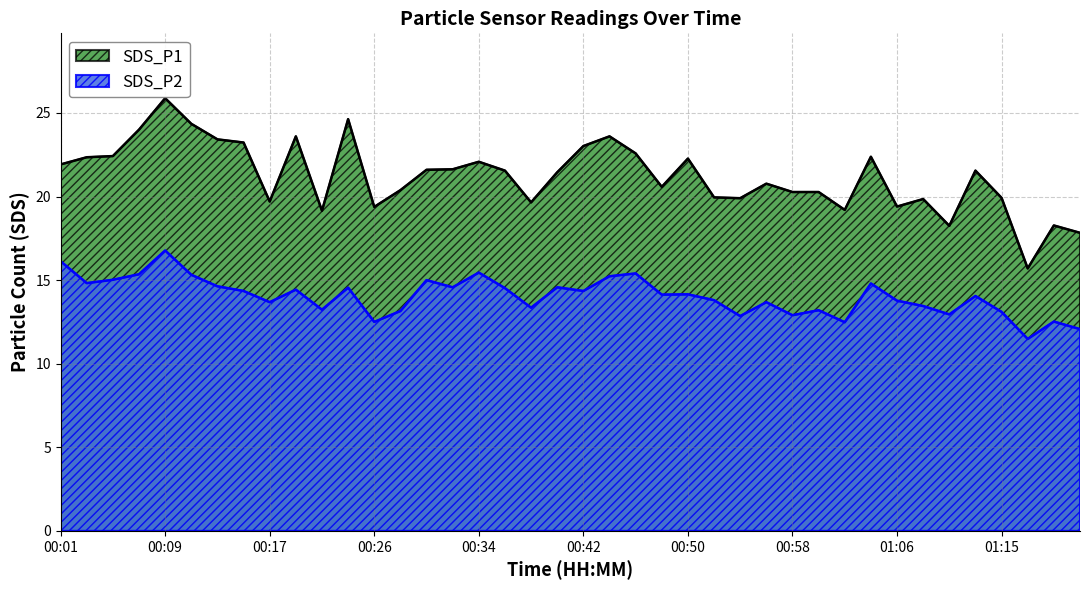

Reading left to right, list all the values displayed in this chart.

SDS_P1: 21.9	22.4	22.4	24.0	25.9	24.4	23.4	23.2	19.7	23.6	19.1	24.6	19.4	20.4	21.6	21.6	22.1	21.6	19.6	21.4	23.0	23.6	22.6	20.6	22.3	19.9	19.9	20.8	20.3	20.3	19.2	22.4	19.4	19.9	18.2	21.6	19.9	15.7	18.3	17.8
SDS_P2: 16.1	14.8	15.0	15.3	16.8	15.3	14.6	14.3	13.7	14.4	13.2	14.6	12.5	13.2	15.0	14.6	15.4	14.5	13.3	14.6	14.3	15.2	15.4	14.1	14.2	13.8	12.8	13.7	12.9	13.2	12.5	14.8	13.8	13.4	12.9	14.1	13.1	11.5	12.5	12.1